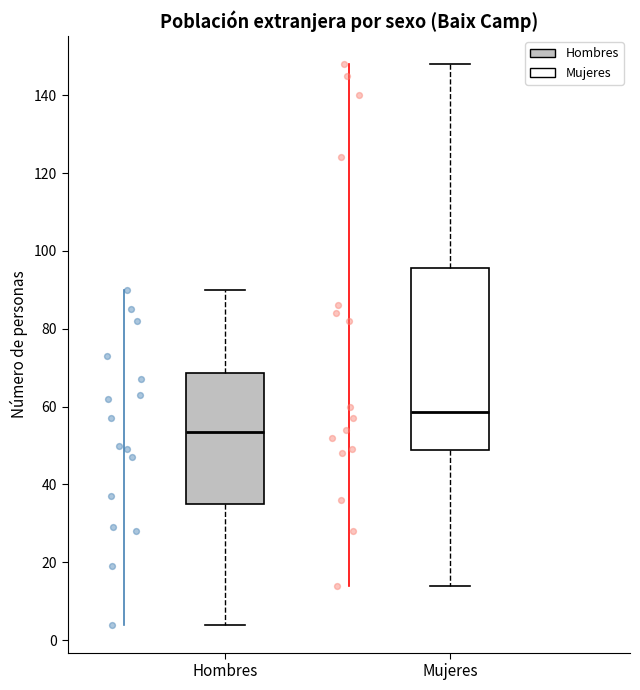

Which box has the lowest median line?

Hombres